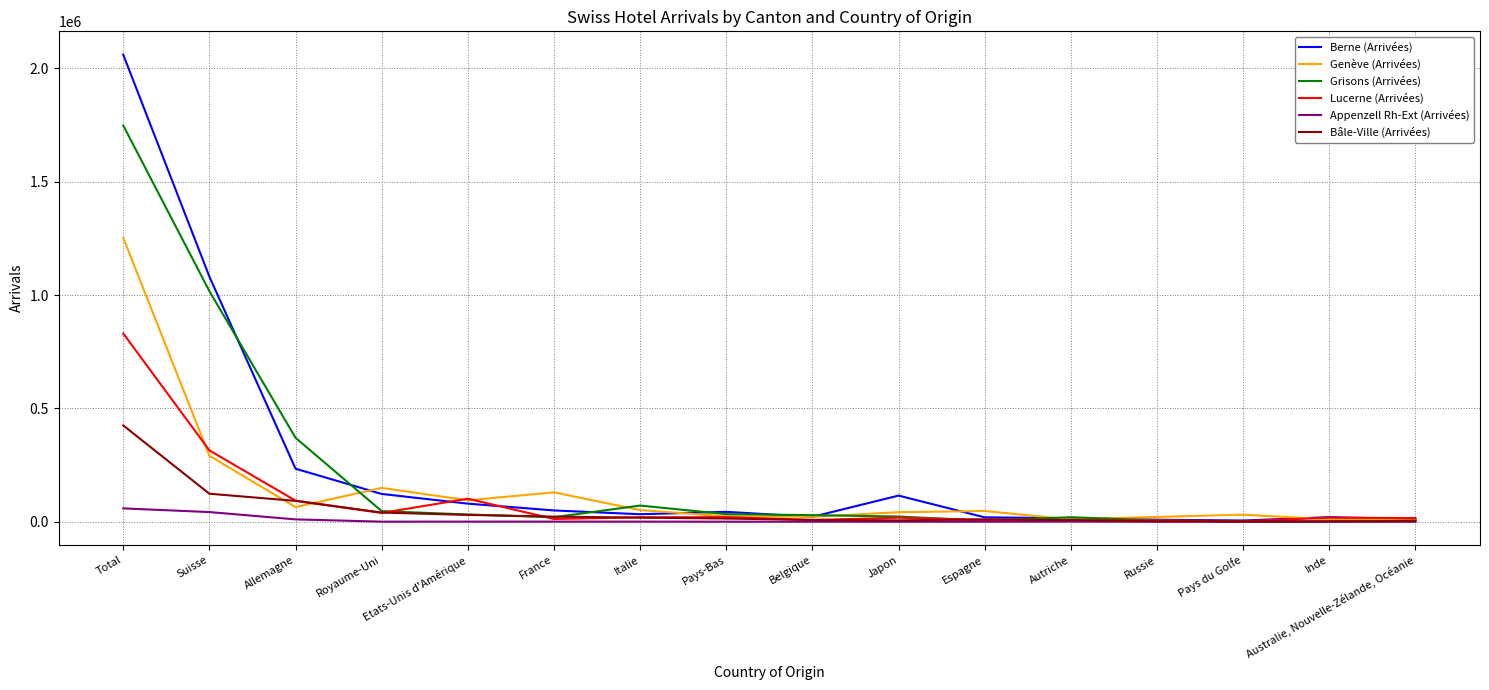

What is the total value across all series at Japon?

204164